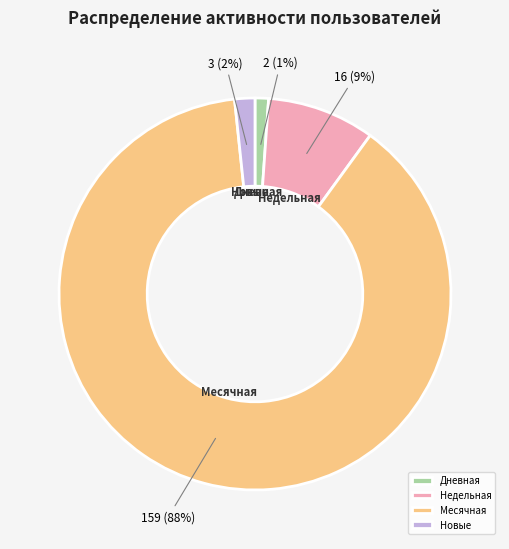

To the nearest percent, what is the combined percentage of Дневная and Месячная?

89%